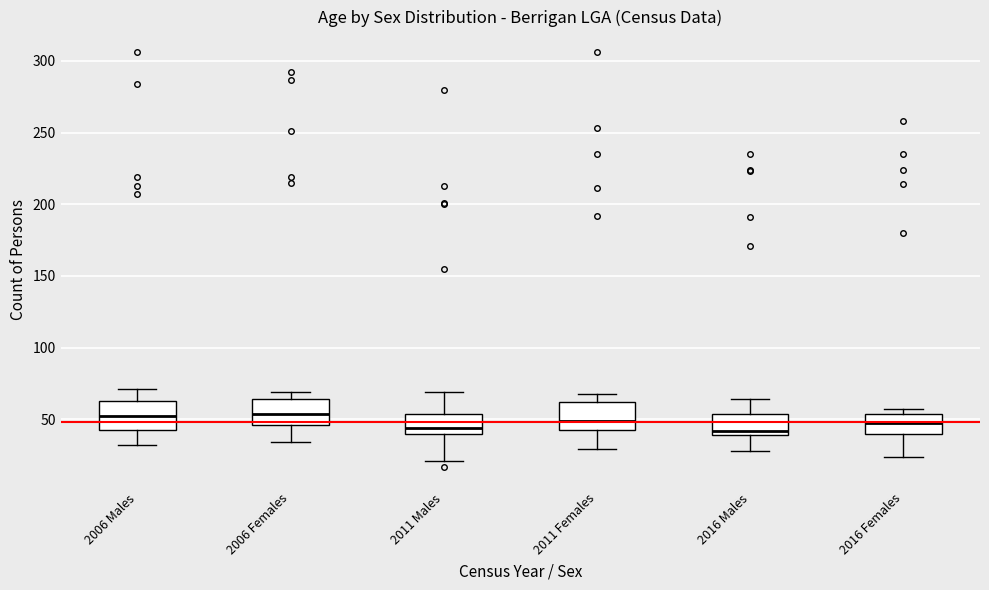

Reading left to right, transcribe this box plot: for each box, give where its median line is, the range the box spans, and where its two whiskers end, as read against the y-axis. The values are not printed on the chart, so give them approximately, as read against the axis.

2006 Males: median 50, box 45 to 65, whiskers 30 to 70
2006 Females: median 55, box 45 to 65, whiskers 35 to 70
2011 Males: median 45, box 40 to 55, whiskers 20 to 70
2011 Females: median 50, box 40 to 60, whiskers 30 to 70
2016 Males: median 40 (just above the box's lower edge), box 40 to 55, whiskers 30 to 65
2016 Females: median 50, box 40 to 55, whiskers 25 to 55 (just above the box's upper edge)